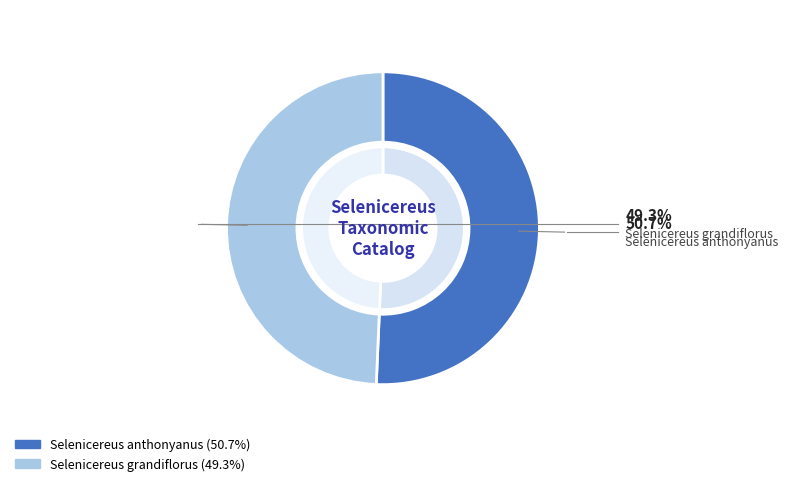

What portion of the pie excludes Selenicereus grandiflorus?

50.7%